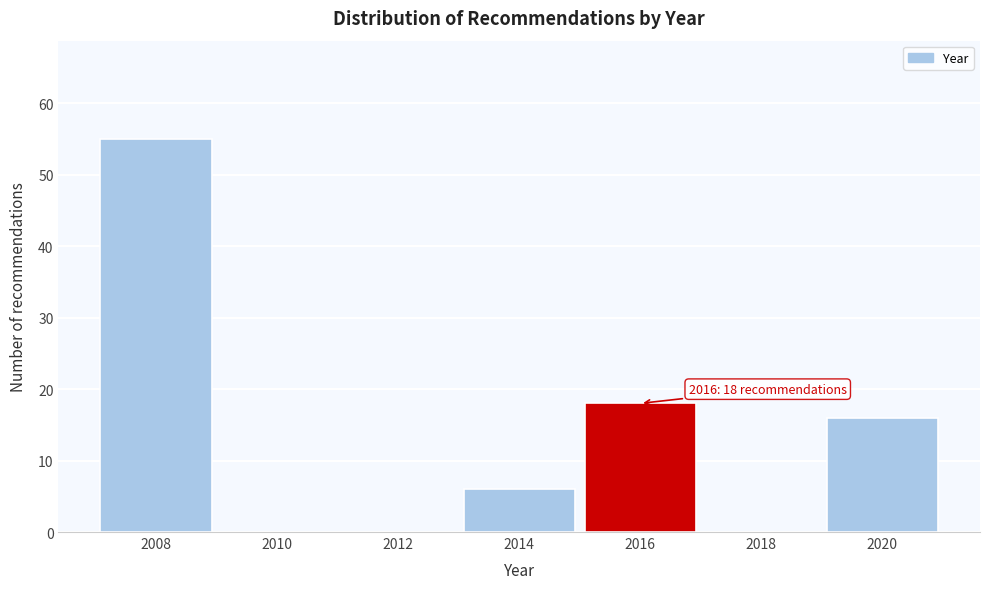

Reading left to right, list all the values displayed in this chart.

2008=55	2010=0	2012=0	2014=6	2016=18	2018=0	2020=16